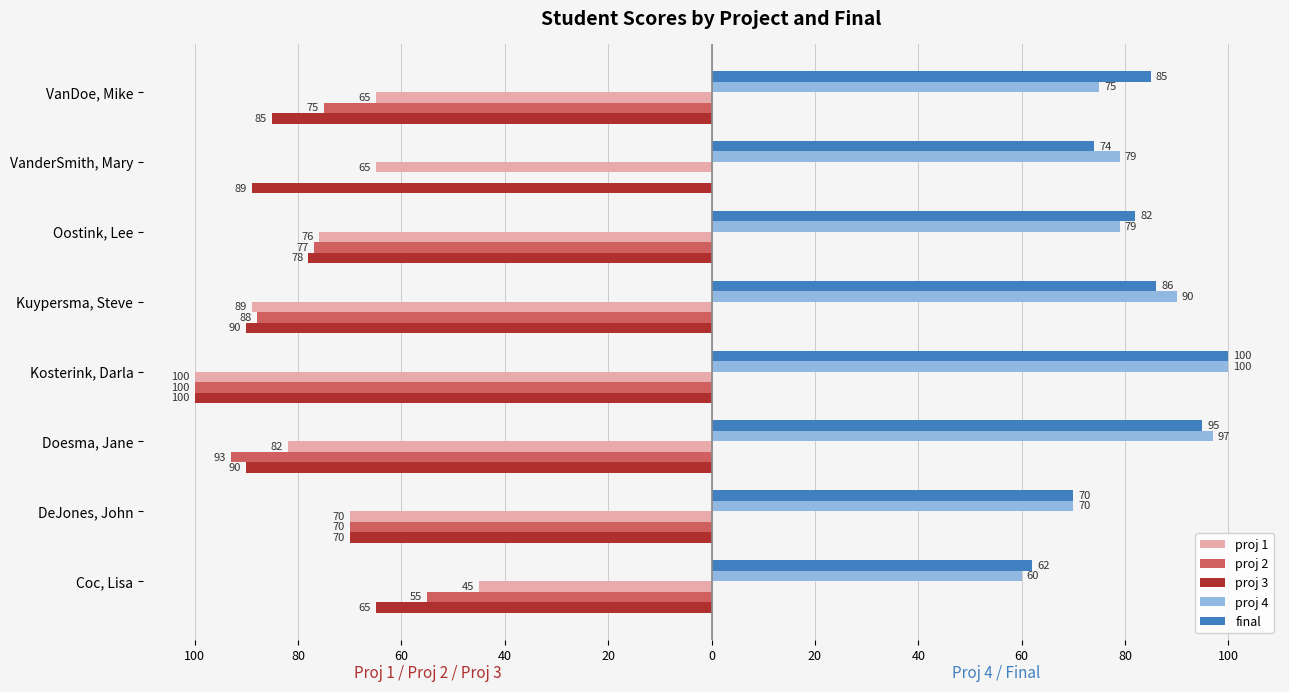

What are all the series names shown in the legend?

proj 1, proj 2, proj 3, proj 4, final